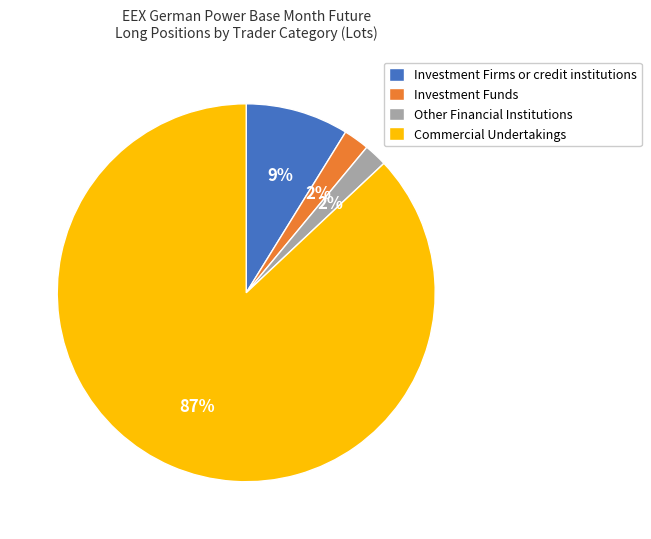

Which category has the biggest portion of the pie?

Commercial Undertakings